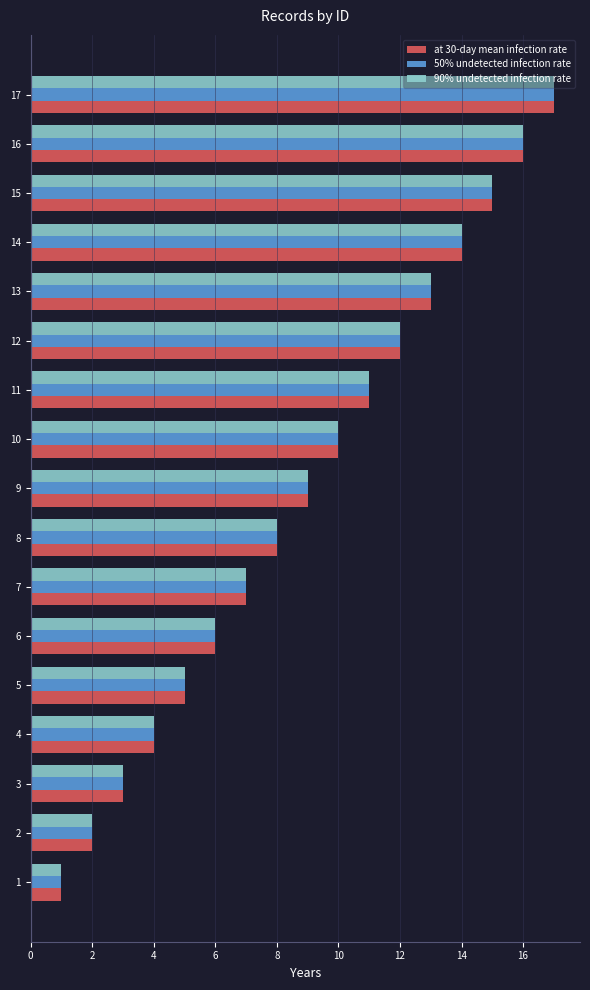

What is the average value of the at 30-day mean infection rate series?

9